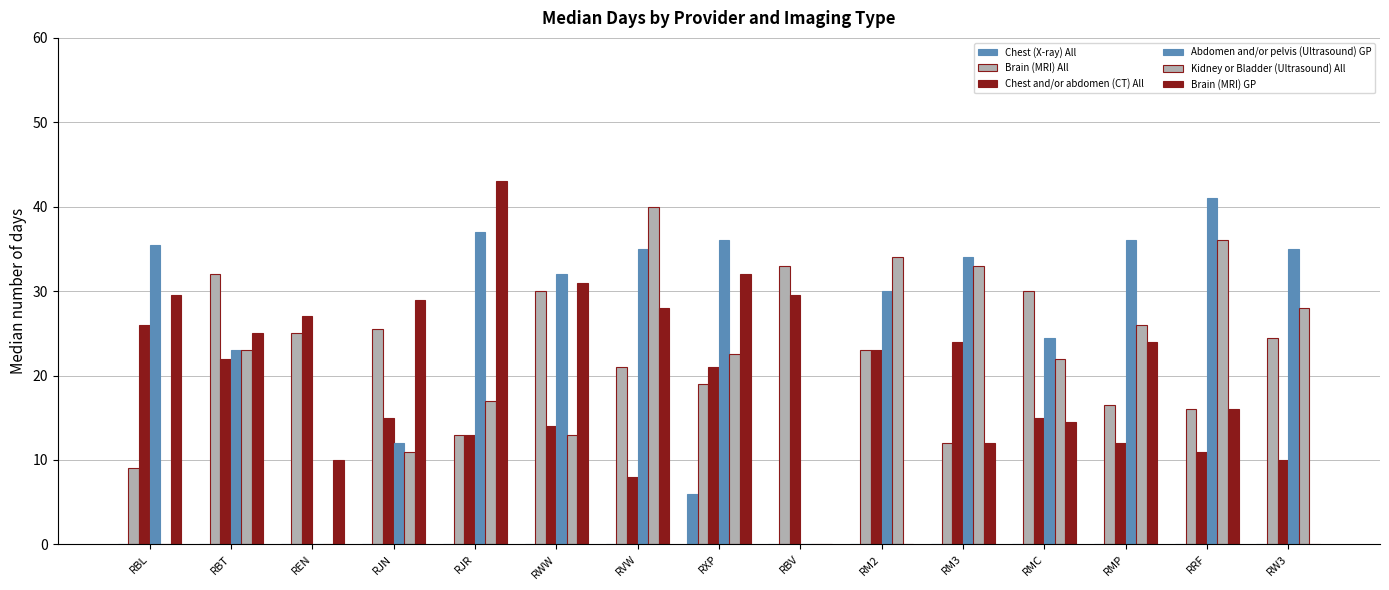

How many groups of bars are there?

15